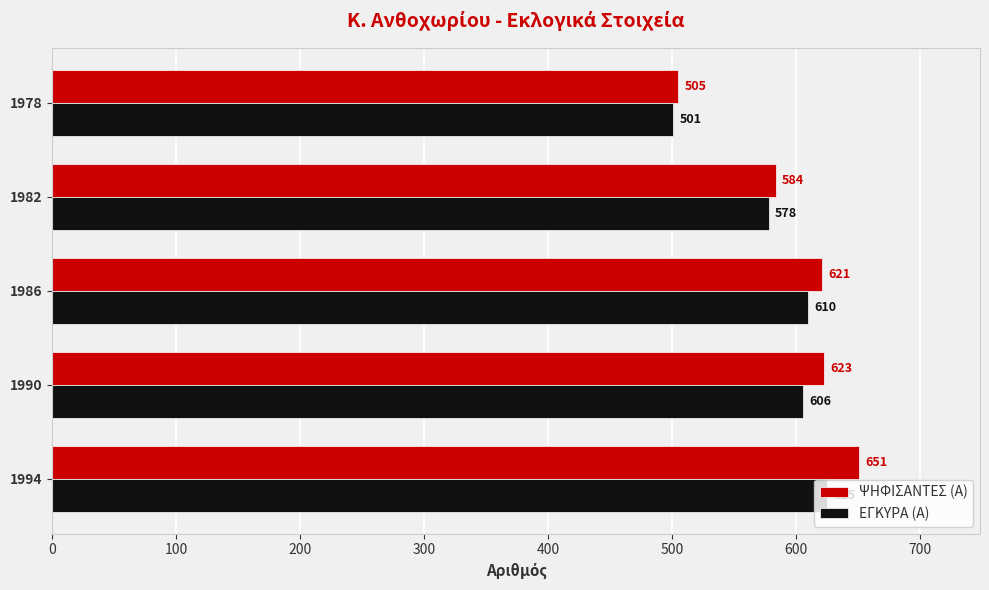

What is the sum of the ΨΗΦΙΣΑΝΤΕΣ (Α) values at 1994 and 1978?

1156